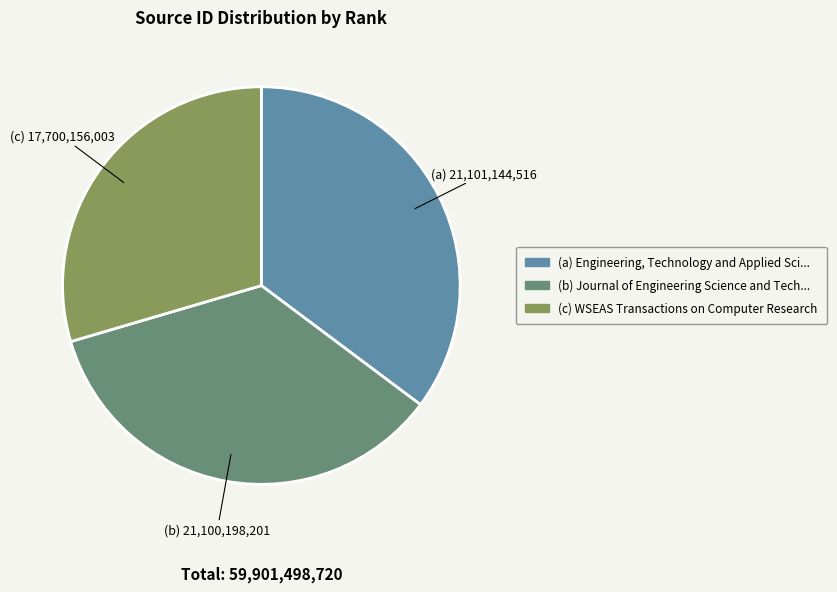

Combined, do (b) Journal of Engineering Science and Tech... and (a) Engineering, Technology and Applied Sci... account for over 50%?

Yes